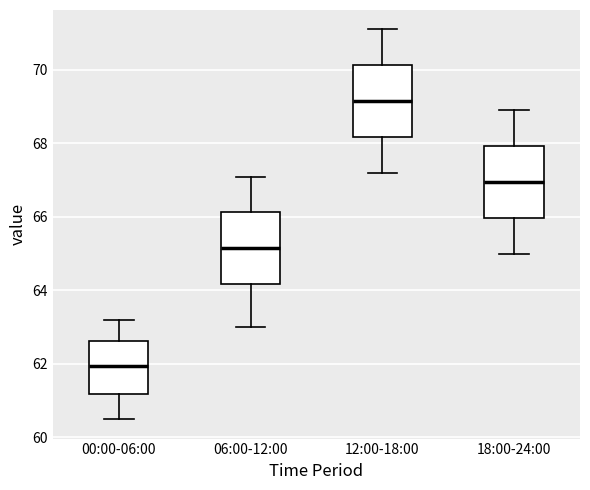

Where does the lower whisker of the box for 00:00-06:00 end on the y-axis? The values are not printed on the chart, so give them approximately, as read against the axis.

60.6